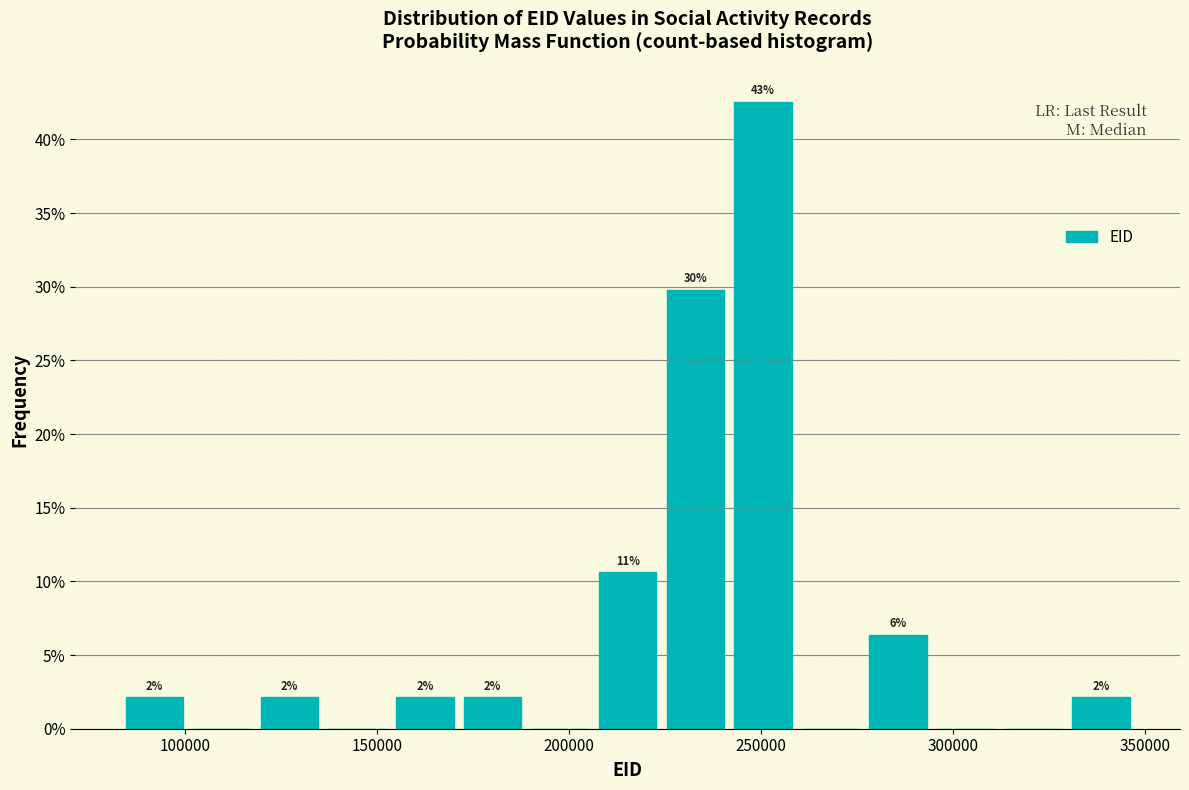

Around what value on the x-axis is the tallest bar? Give the approximate position of its centre, as read against the axis.

250000